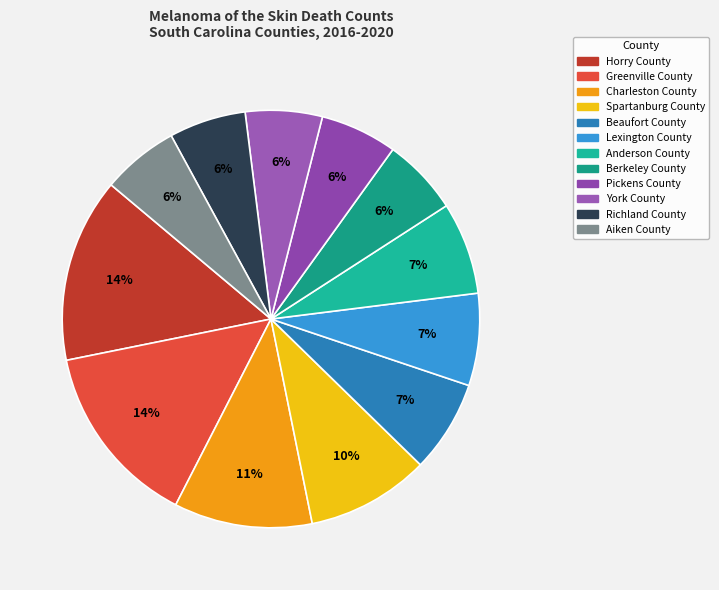

Which category has the biggest portion of the pie?

Horry County